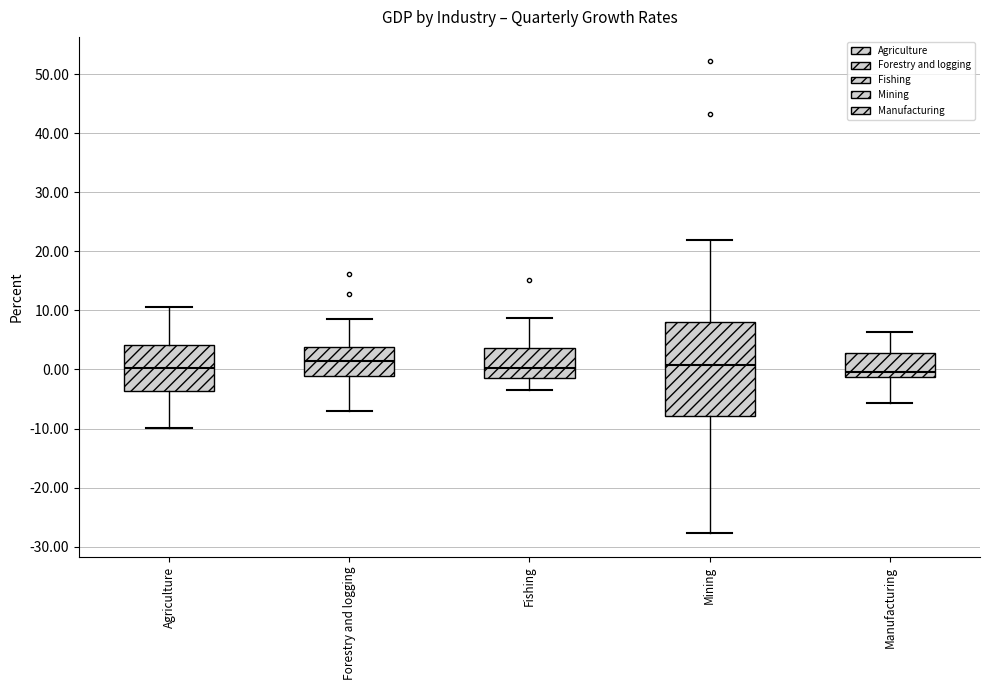

Which box is the tallest, from its lower edge to its upper edge?

Mining